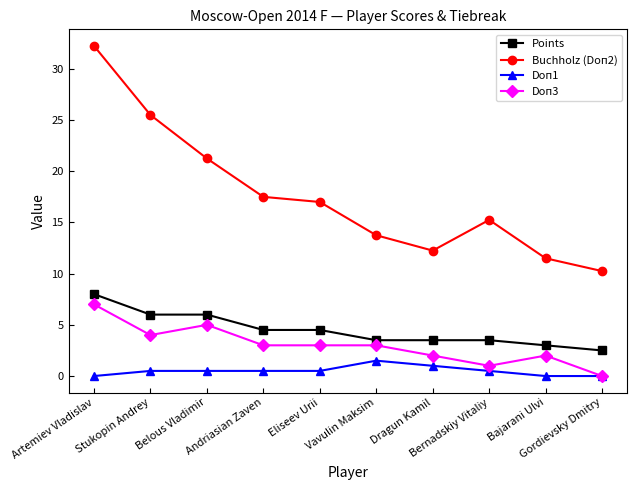

How many values in Doп3 are above zero?

9